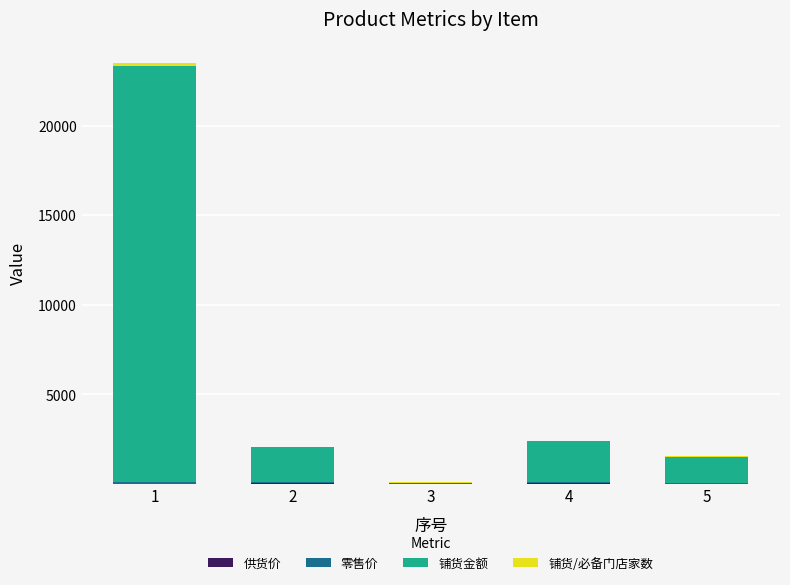

What is the value of the 供货价 bar at the 4th from the left?

52.8